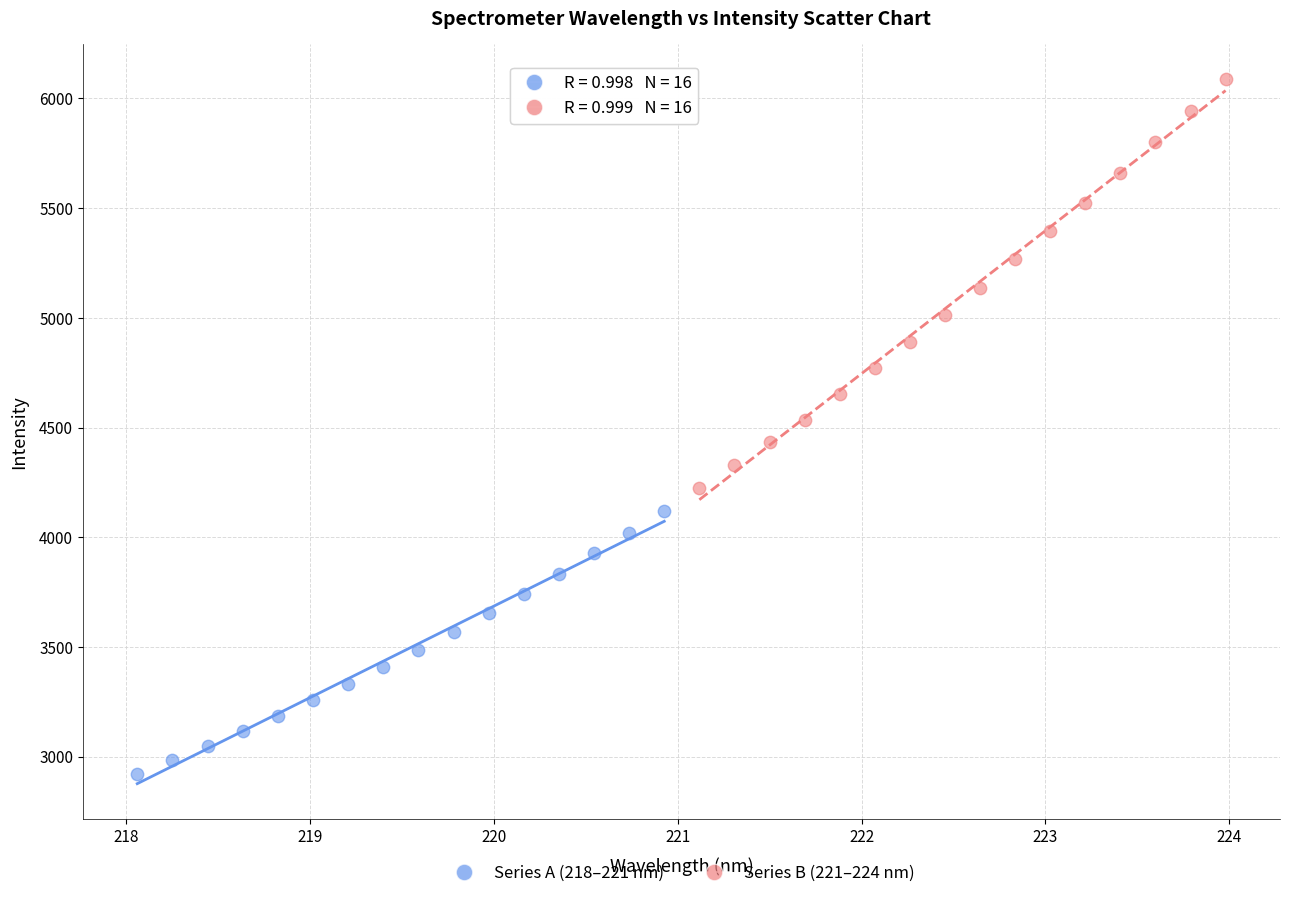

Which series has the widest spread of Y values?

Series B (221–224 nm)